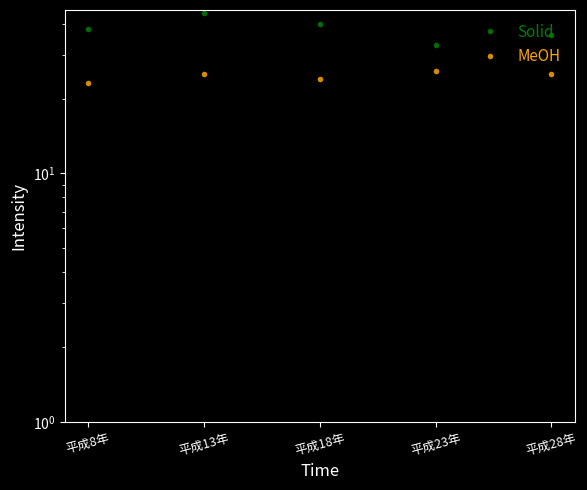

True or false: MeOH has more than 1 points higher than both neighbors.

True